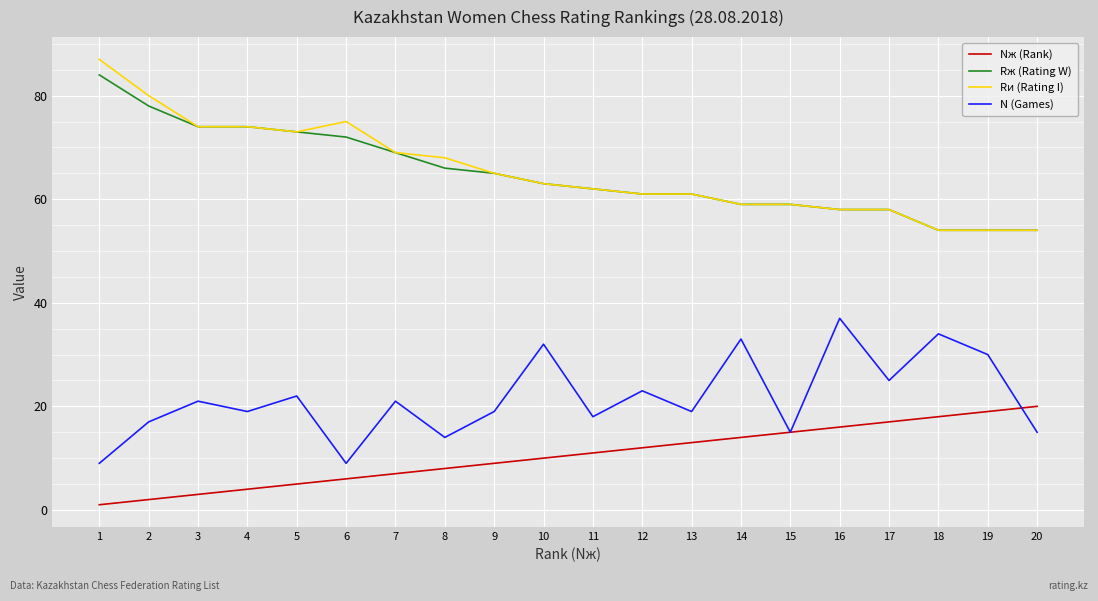

How many interior local valleys does the N (Games) series have?

7